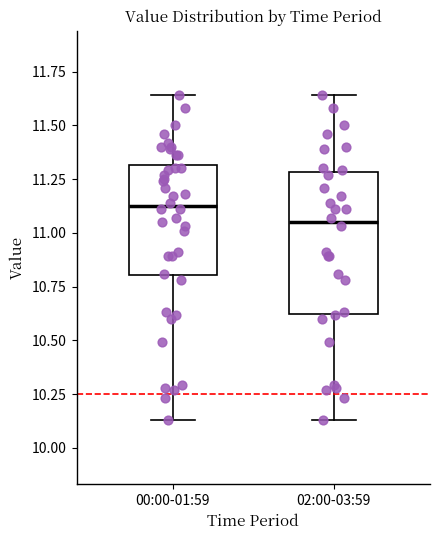

Which box has the highest median line?

00:00-01:59